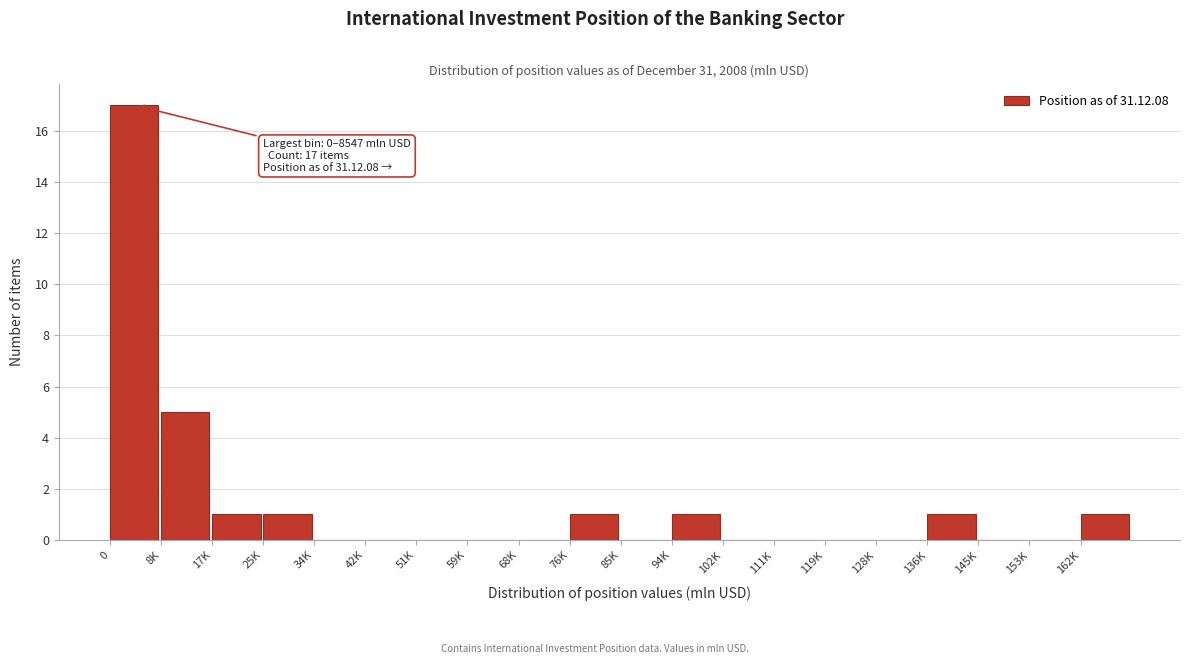

The chart shows a value of 1 at 94K. True or false?

True